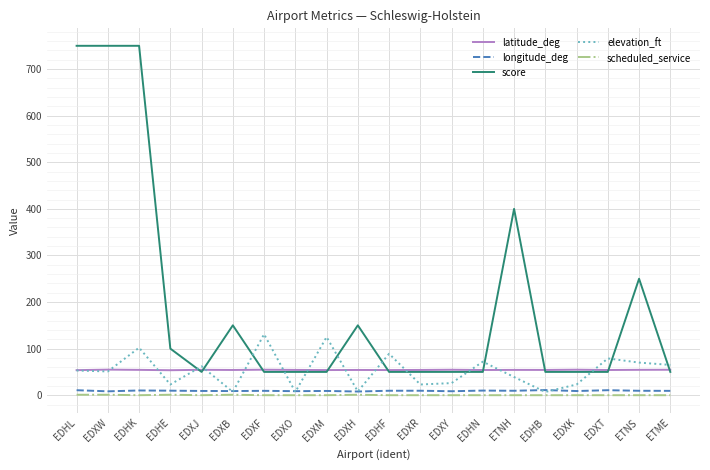

What is the sum of all scheduled_service values?

5.0